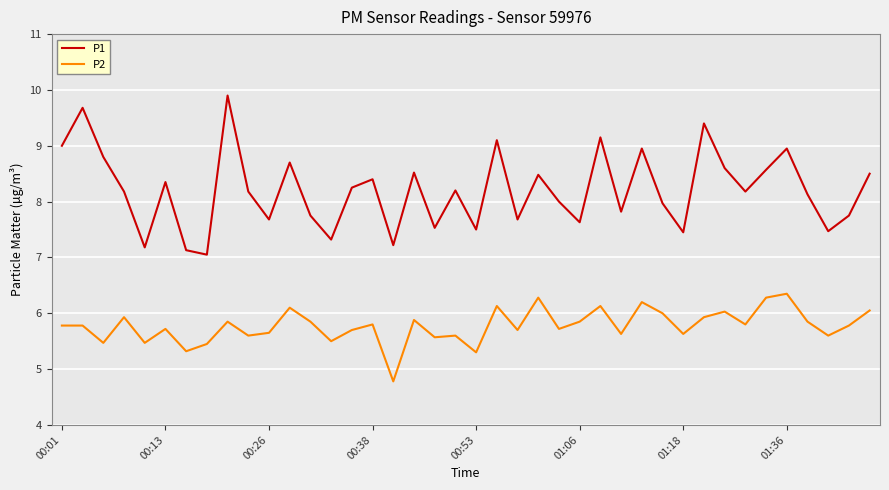

Which series has the largest total across all categories?

P1